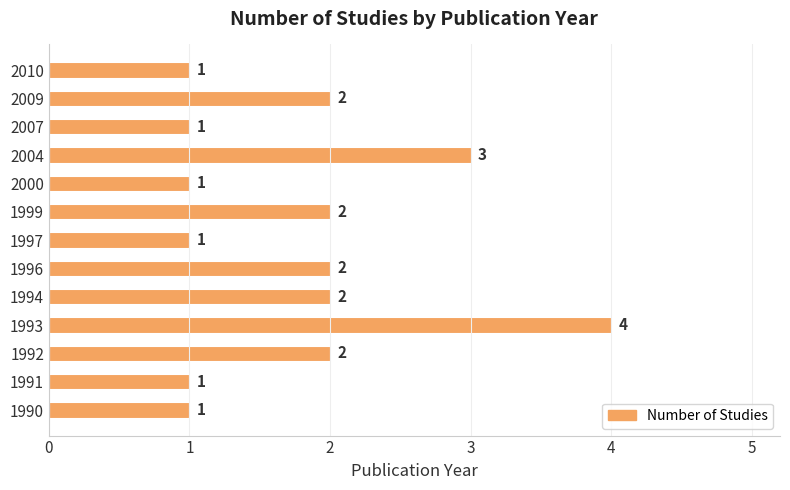

What is the approximate value at 2004?

3